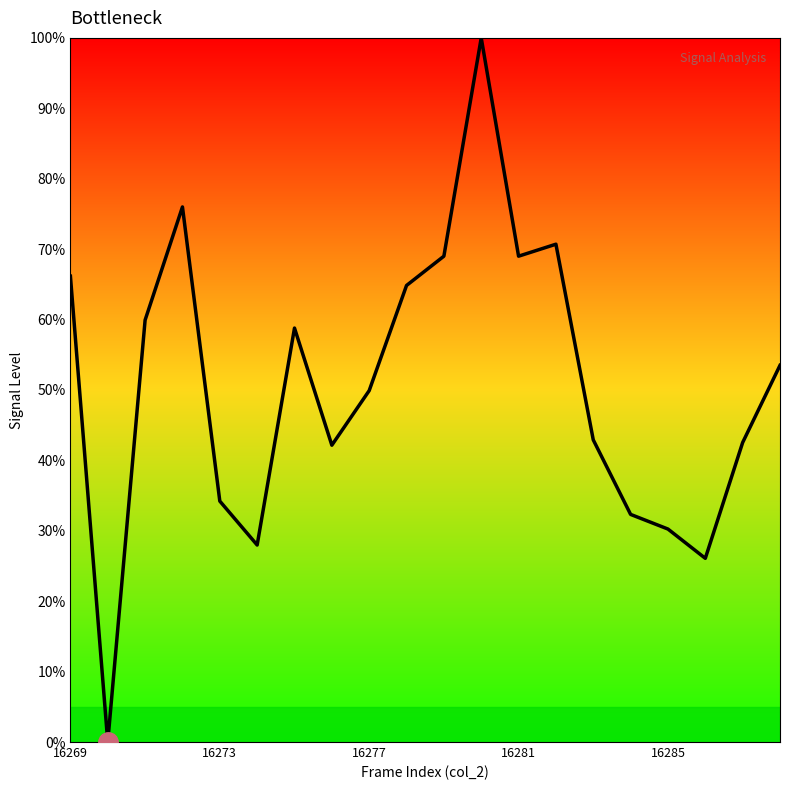

What is the maximum value shown in the chart?

100.0